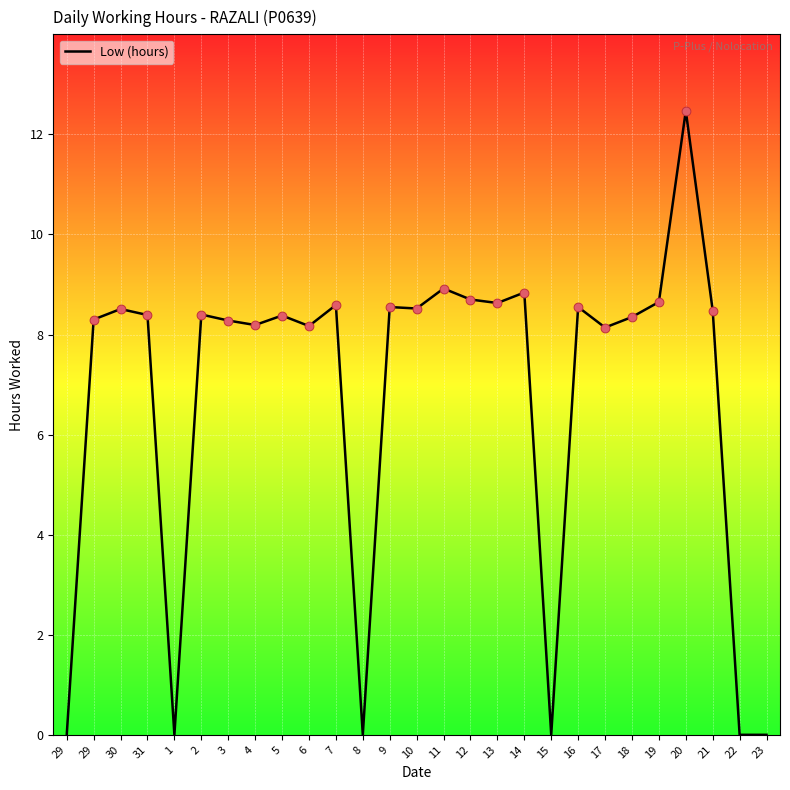

What is the change in value from 8 to 18?

+8.3